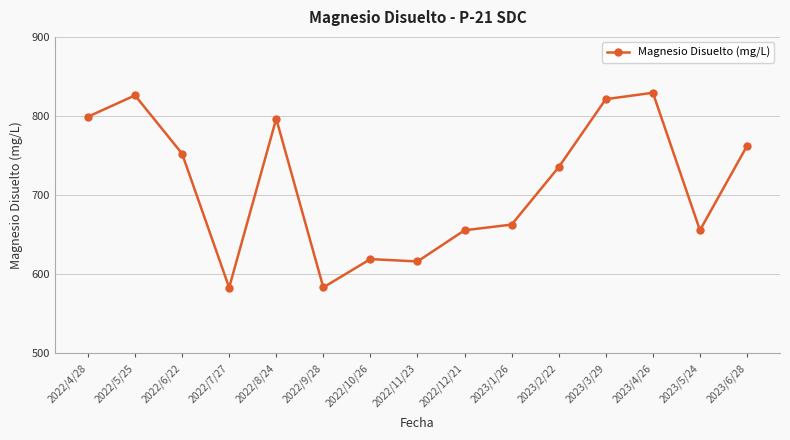

At which category does the data reach its first local valley?

2022/7/27